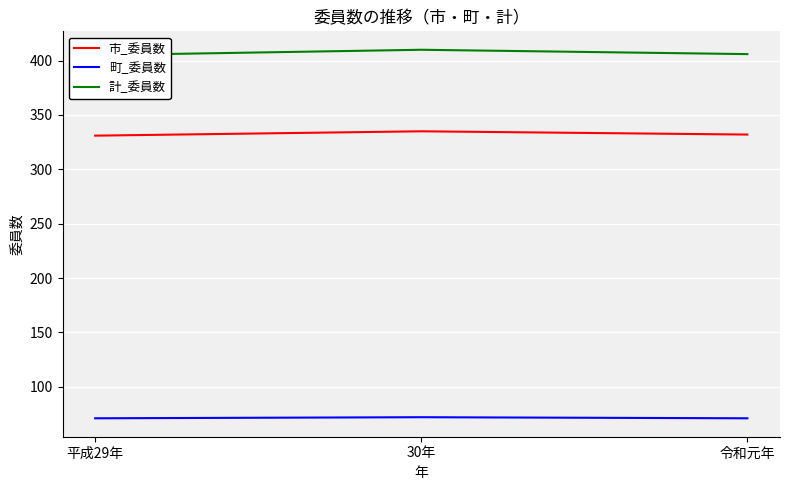

Does the chart display data point markers on the line(s)?

No